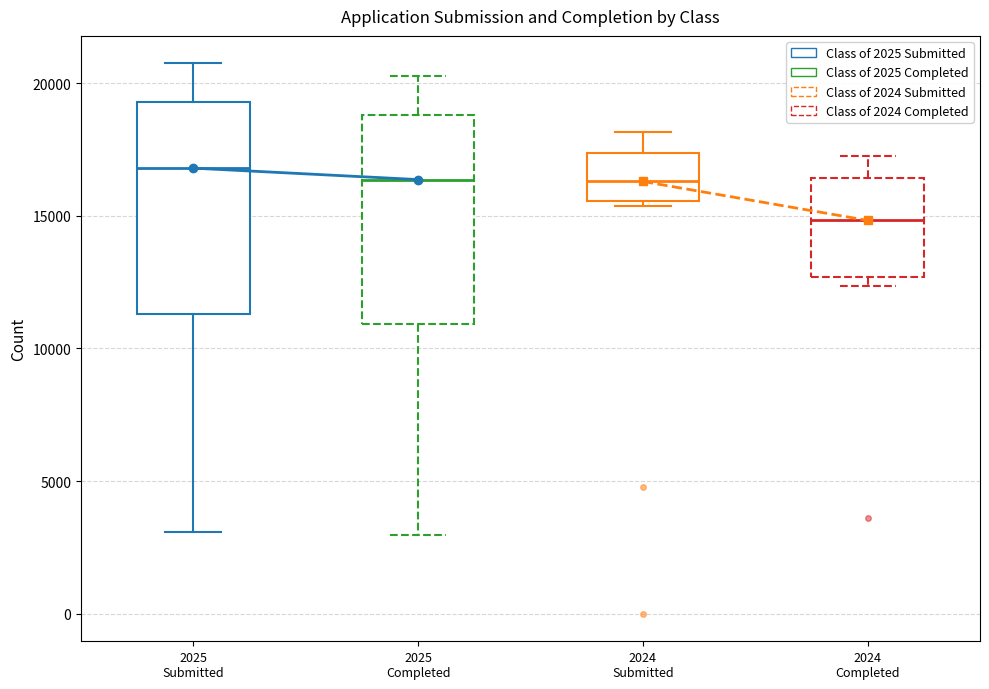

Where does the lower whisker of the box for 2025 Submitted end on the y-axis? The values are not printed on the chart, so give them approximately, as read against the axis.

3000